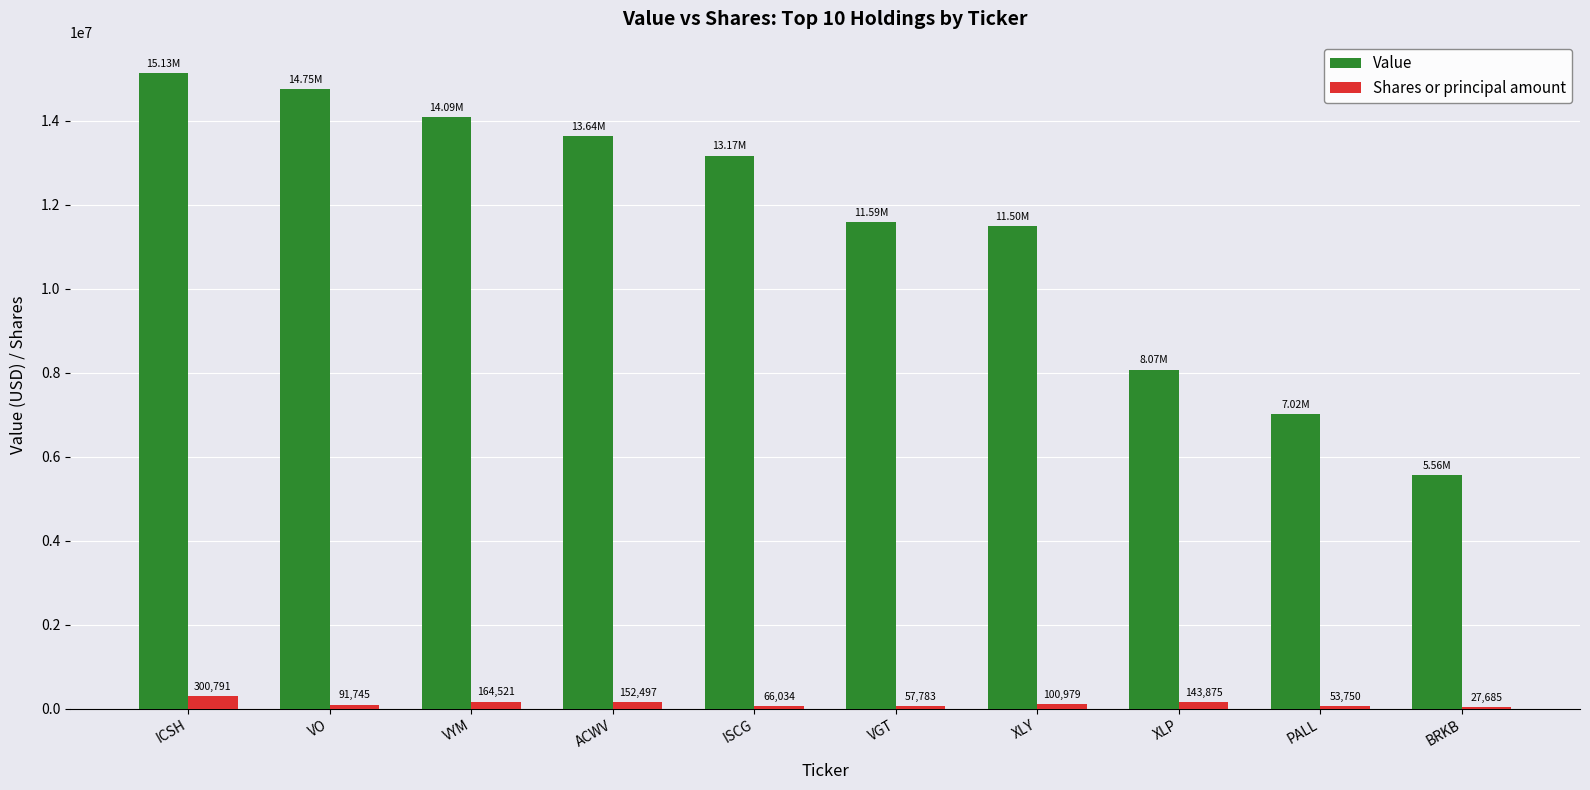

The value of Shares or principal amount at XLP is 143875. True or false?

True